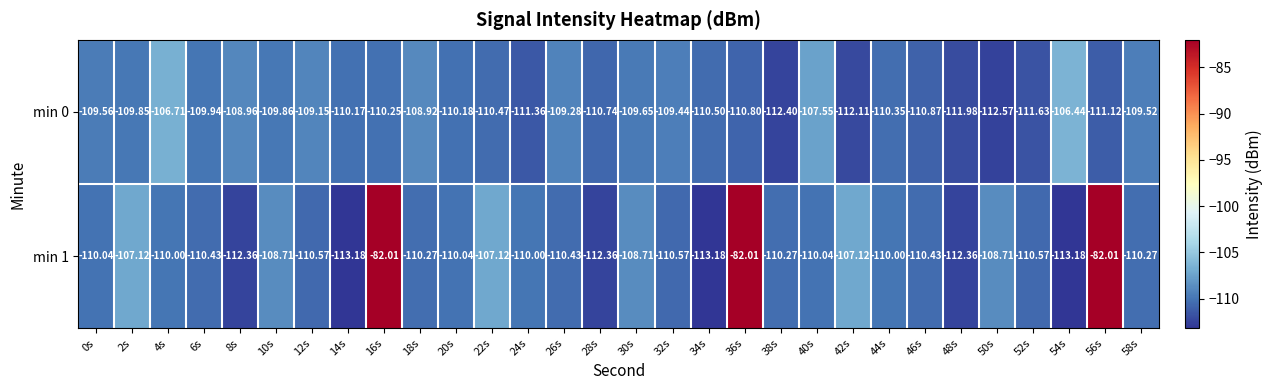

Which series changed the most between 22s and 48s?

min 1